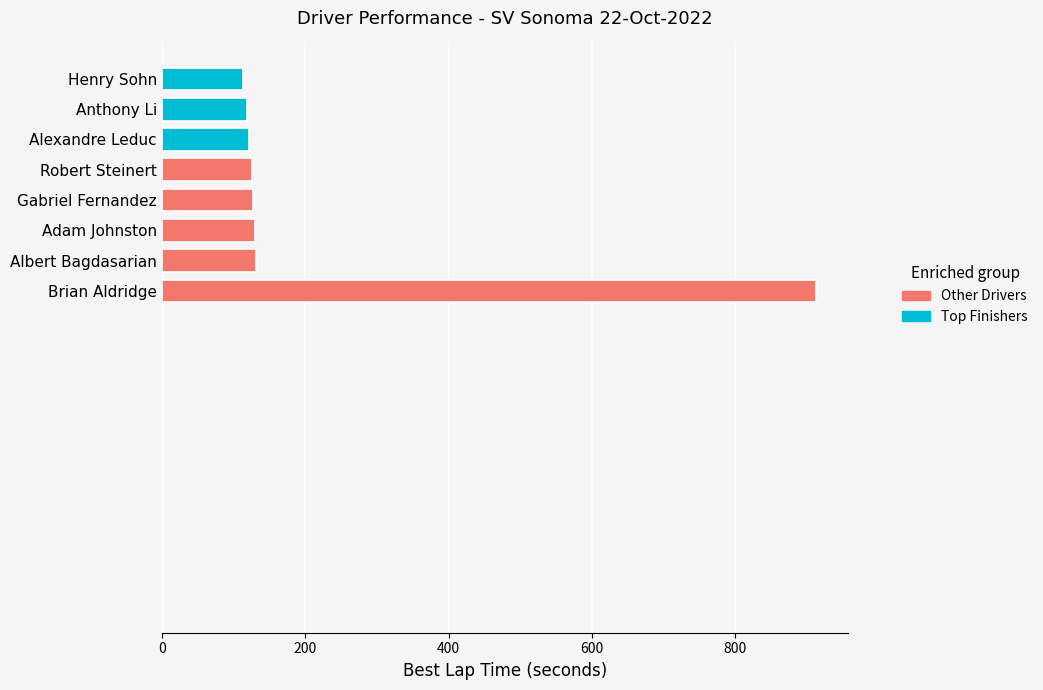

What is the smallest value displayed?

113.2